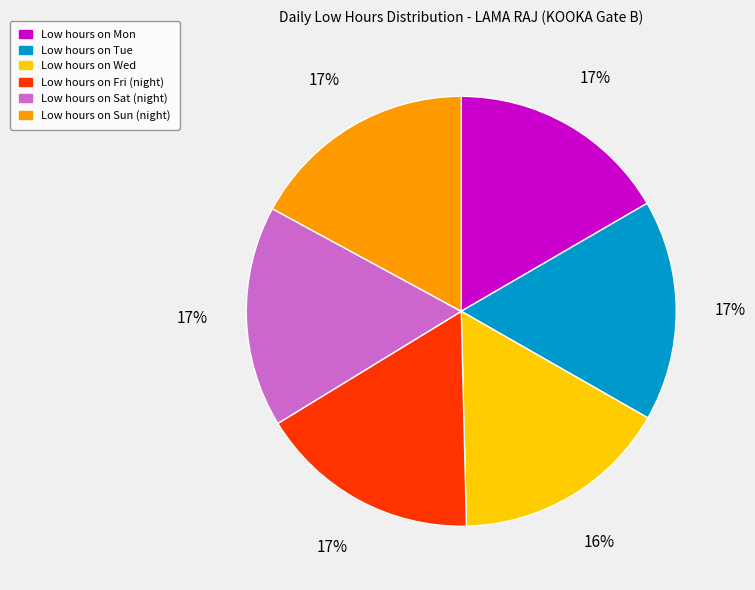

To the nearest percent, what is the average slice percentage?

17%